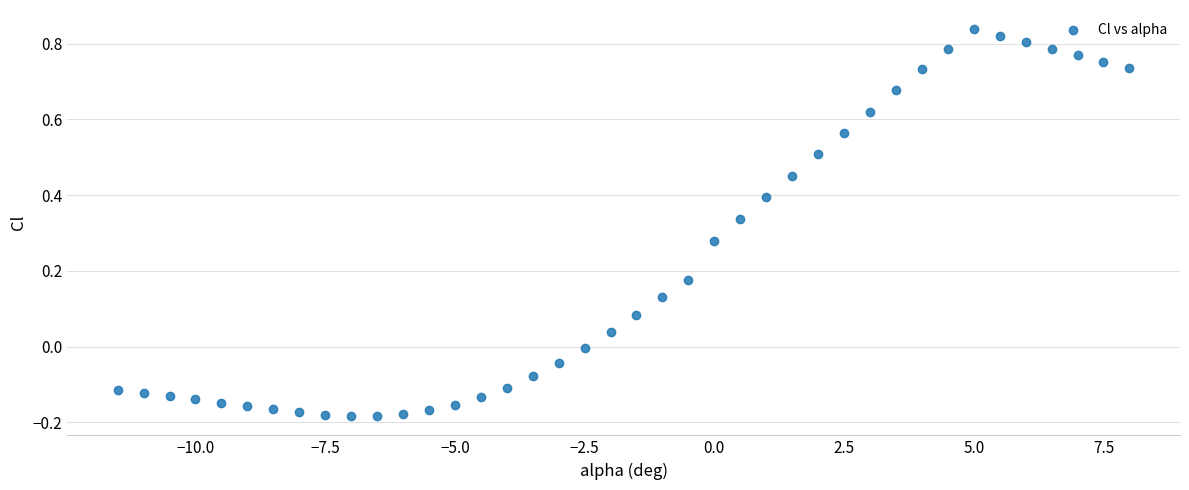

What is the range of Y values (max minus min)?

1.0